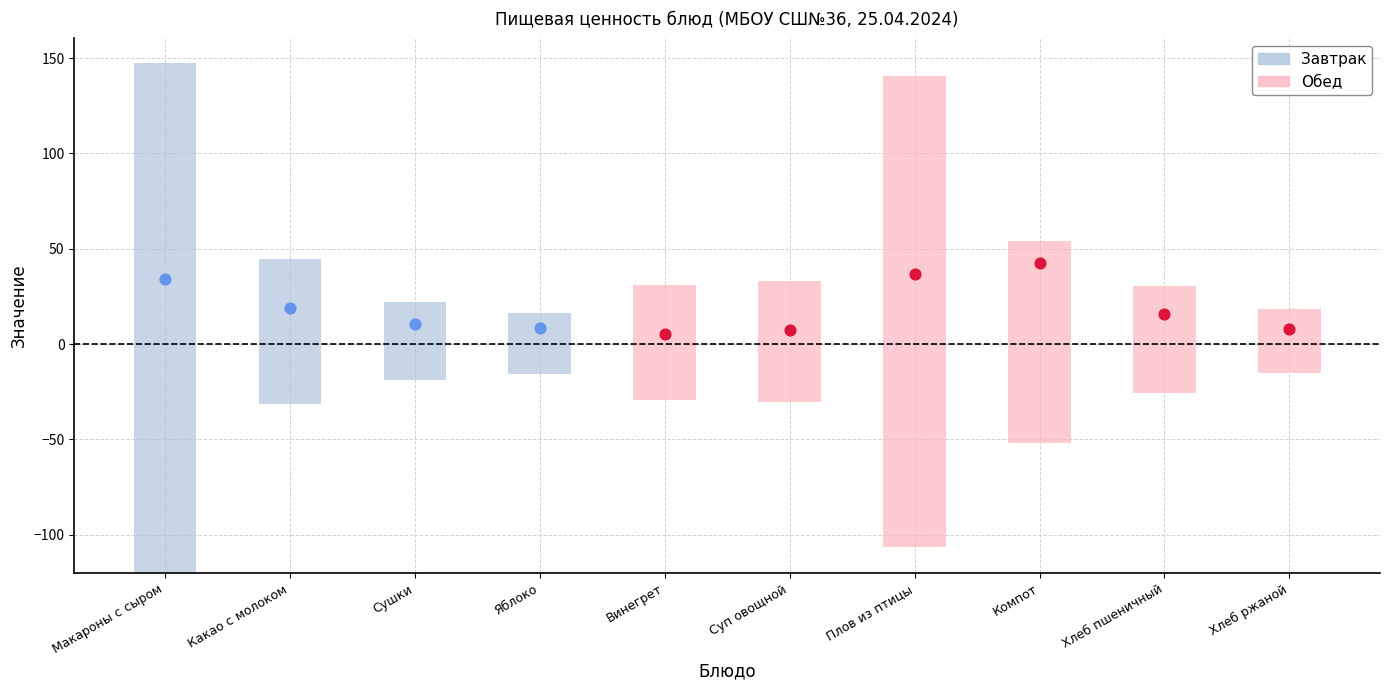

At which category is the sum across all series the highest?

Макароны с сыром